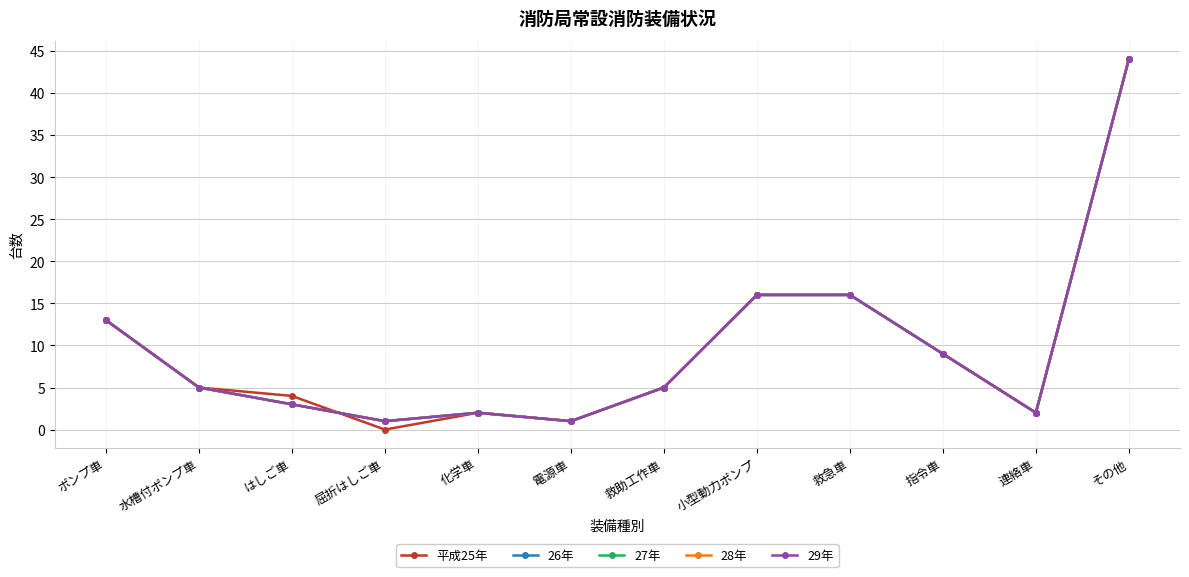

Is this an area chart (filled region under the line)?

No